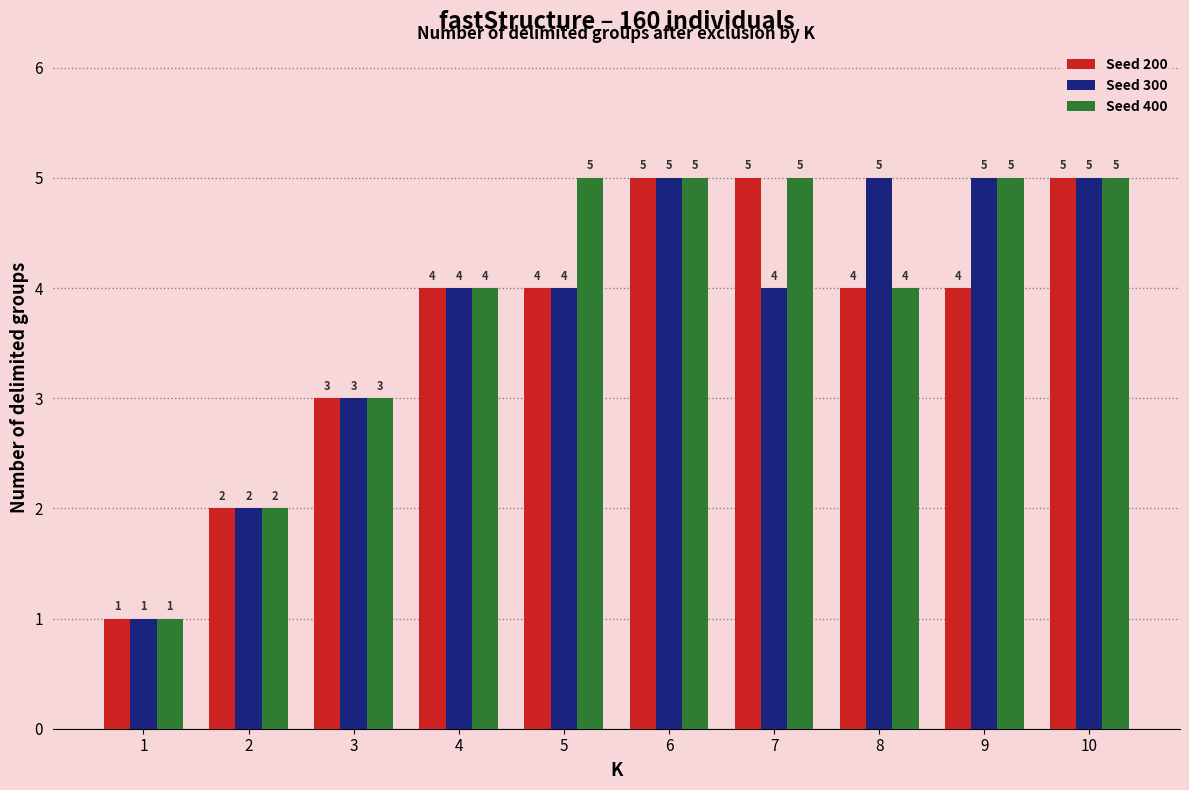

Where is Seed 200 nearest to the value 3?

3